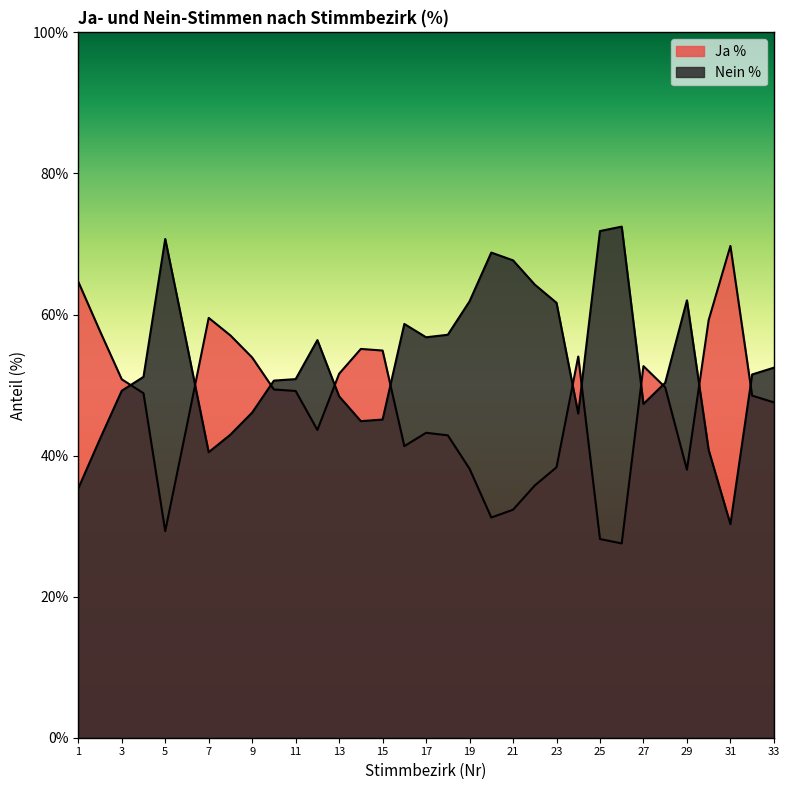

List the series in order of their peak value, lowest first.

Ja %, Nein %